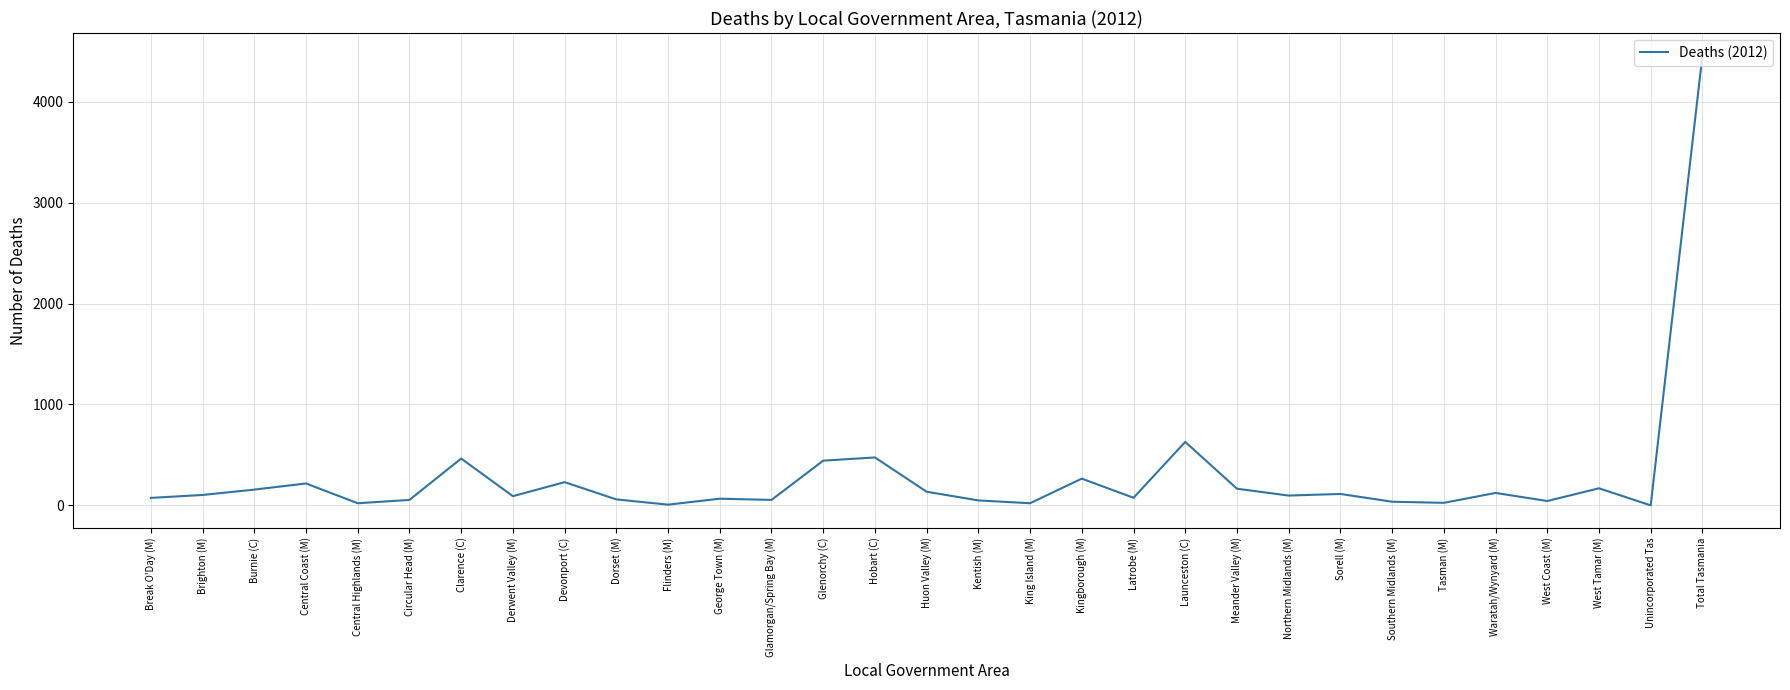

Where is the data nearest to the value 2229?

Launceston (C)